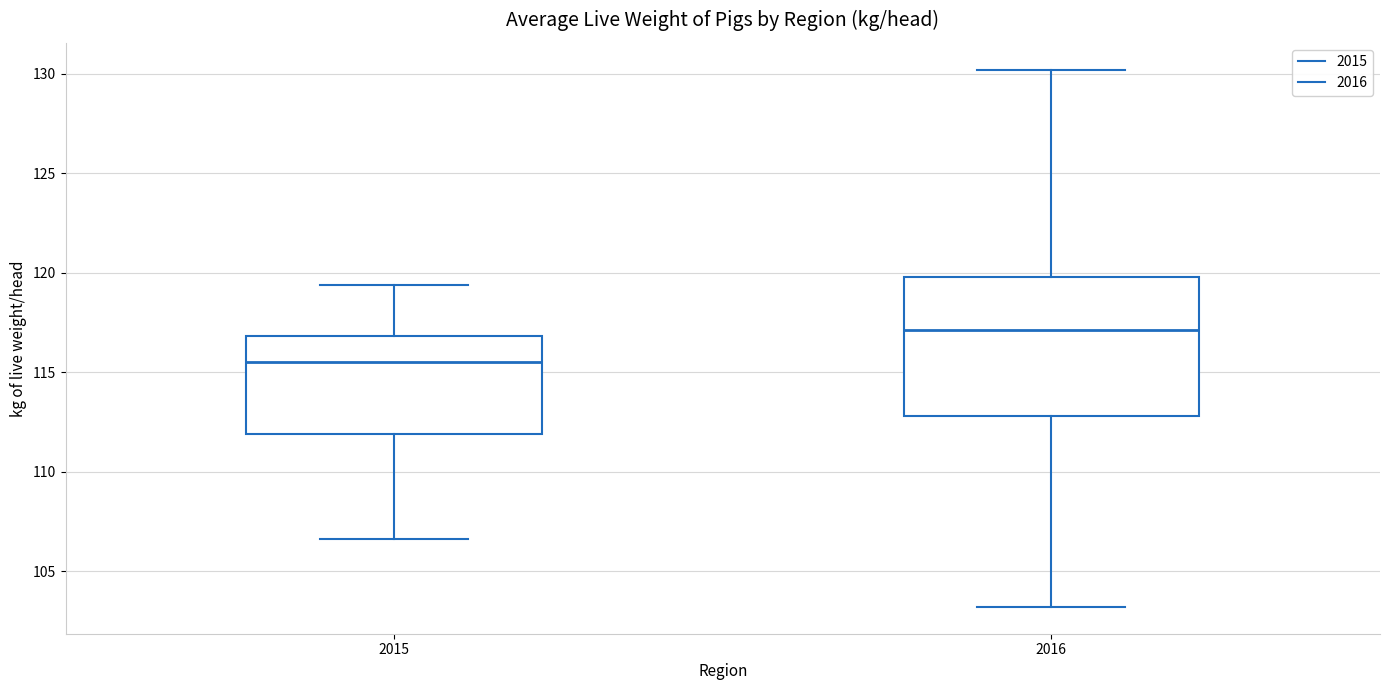

Where is the upper edge of the box at x = 2015 on the y-axis? The values are not printed on the chart, so give them approximately, as read against the axis.

117.0